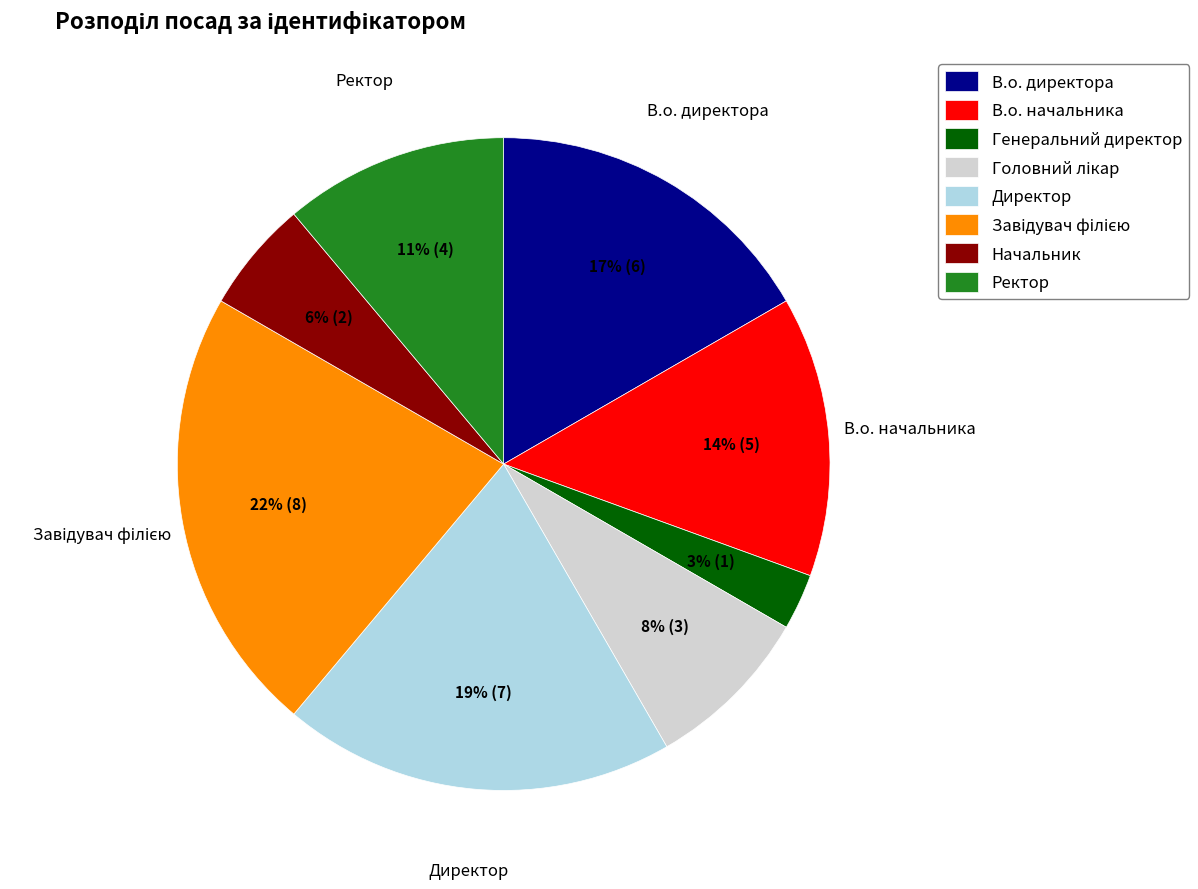

What percentage is the Начальник slice, to the nearest percent?

6%